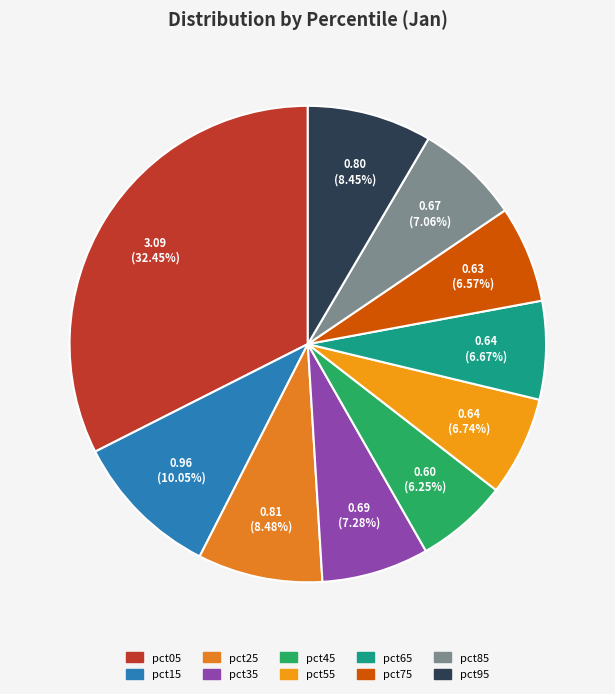

Does pct95 represent more than half of the total?

No